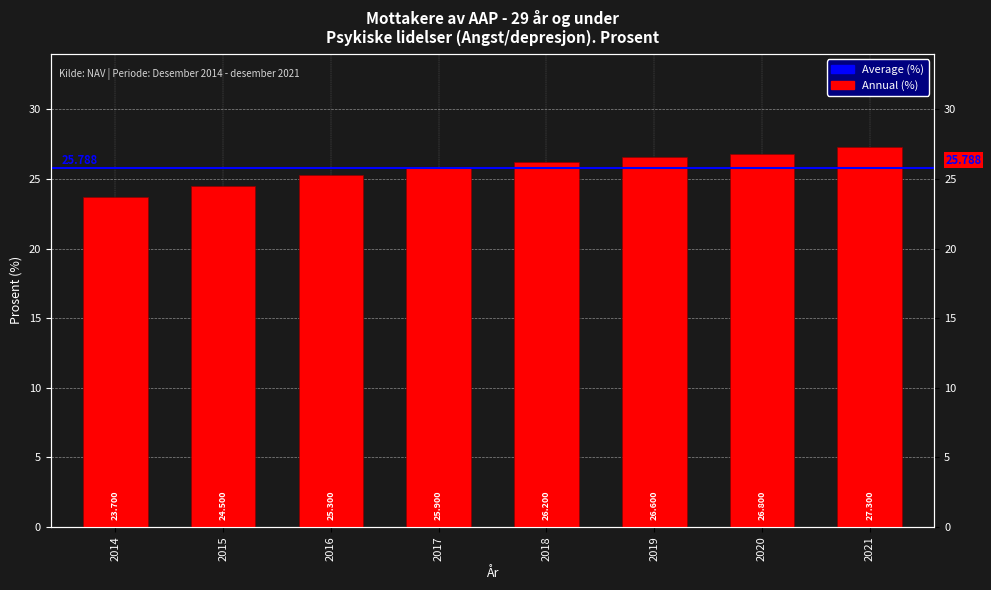

Rank the categories by value from highest to lowest.

2021, 2020, 2019, 2018, 2017, 2016, 2015, 2014